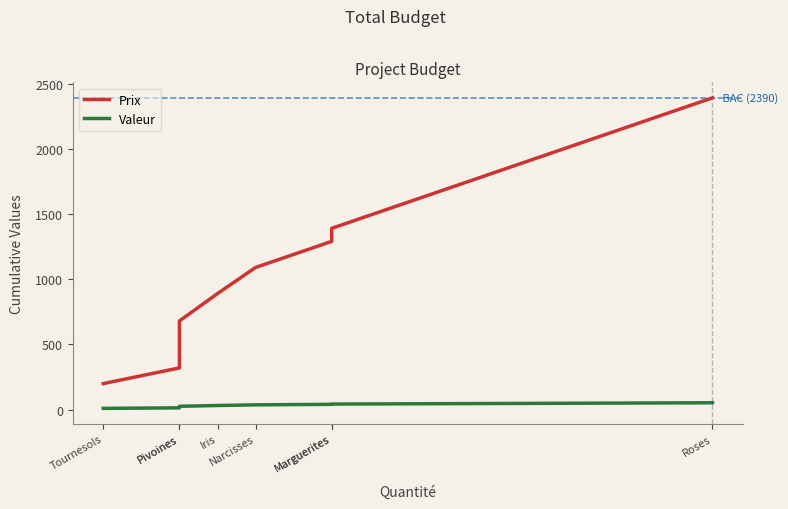

At Pivoines, list the series in order from largest to smallest.

Prix, Valeur